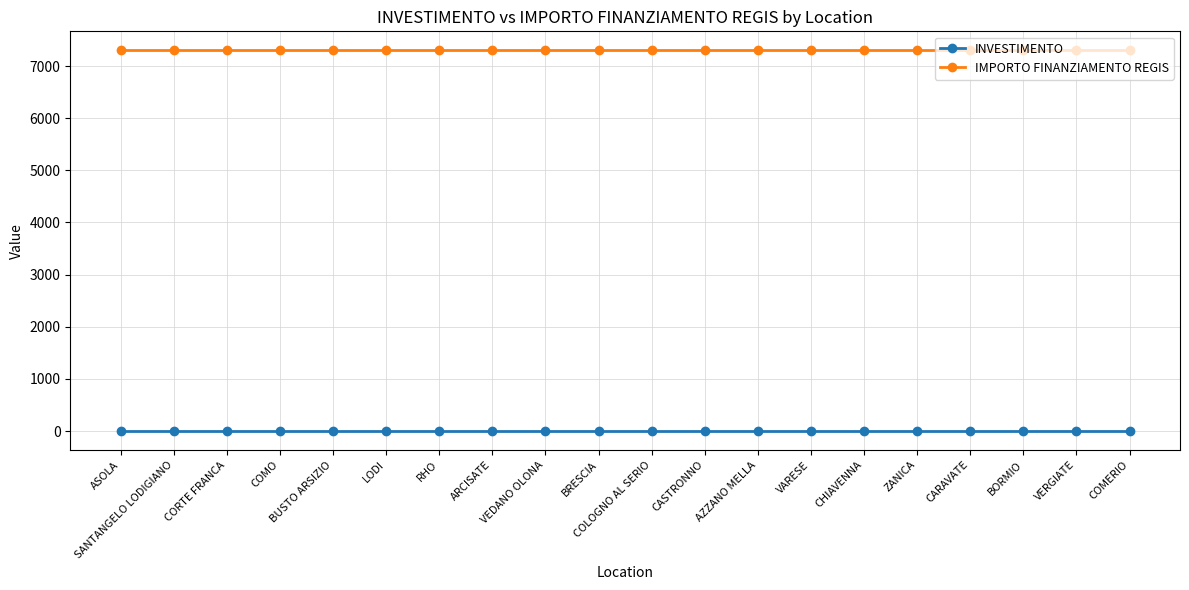

What is the maximum value shown in the chart?

7301.0